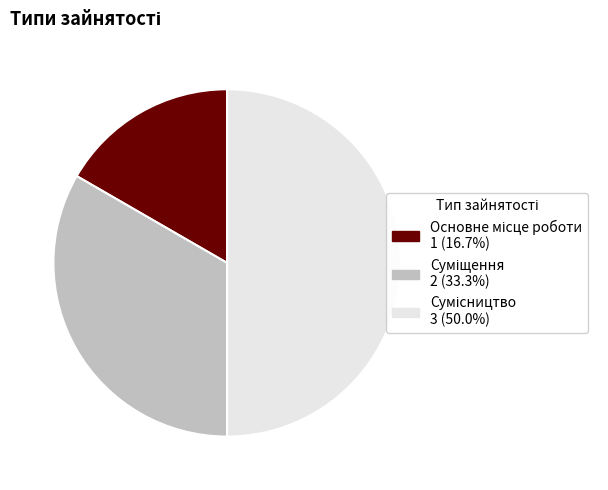

Rank the categories by value from highest to lowest.

Сумісництво, Суміщення, Основне місце роботи